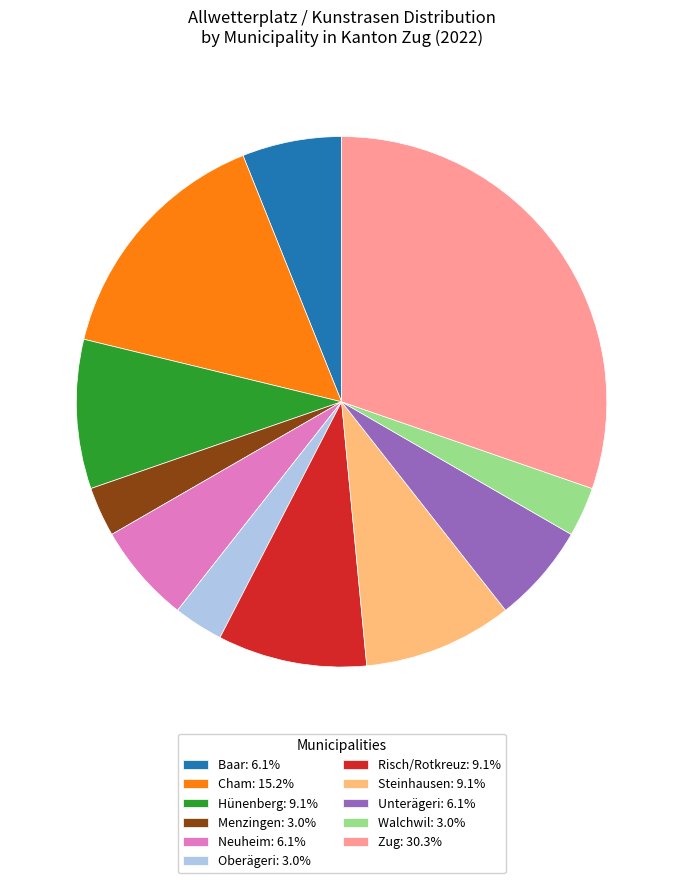

Does any single category account for the majority?

No